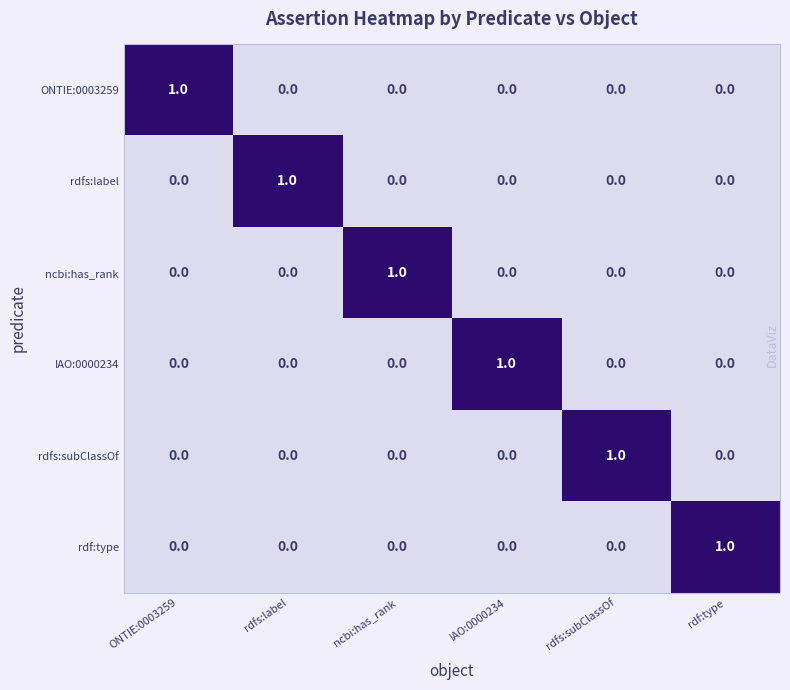

The rdfs:subClassOf series shows 0 at IAO:0000234. True or false?

True